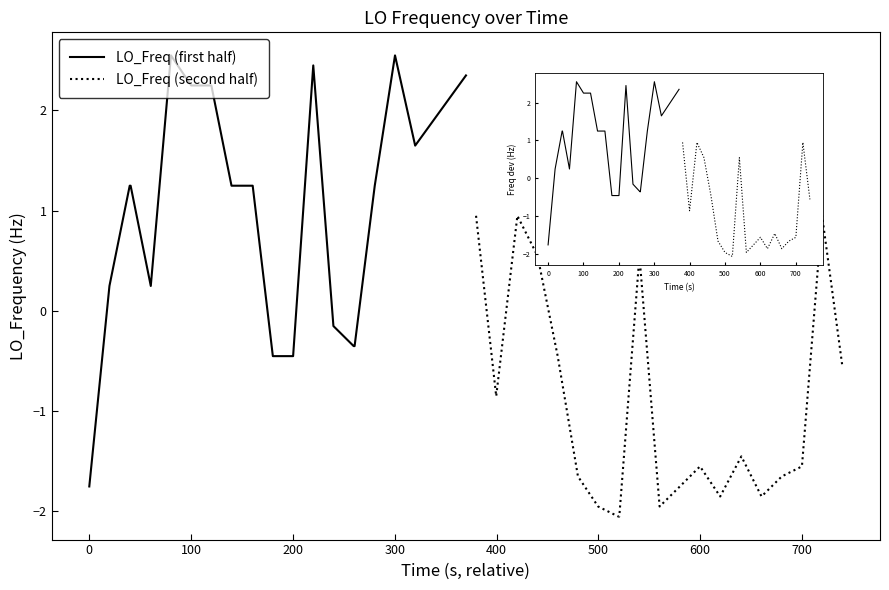

After their last crossing, which series has the higher values: LO_Freq (first half) or LO_Freq (second half)?

LO_Freq (first half)